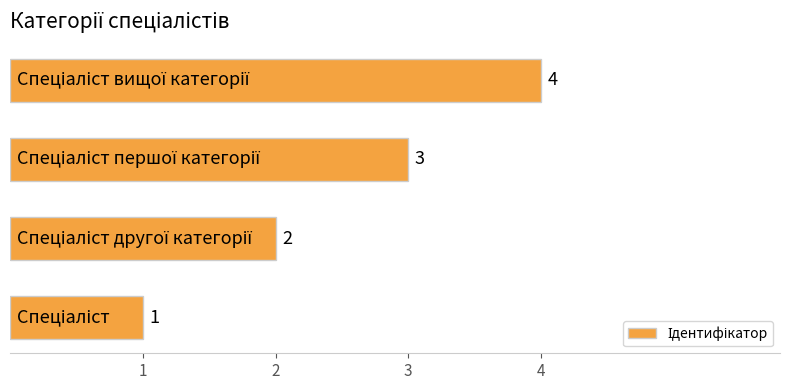

How many values are between 2 and 4?

3